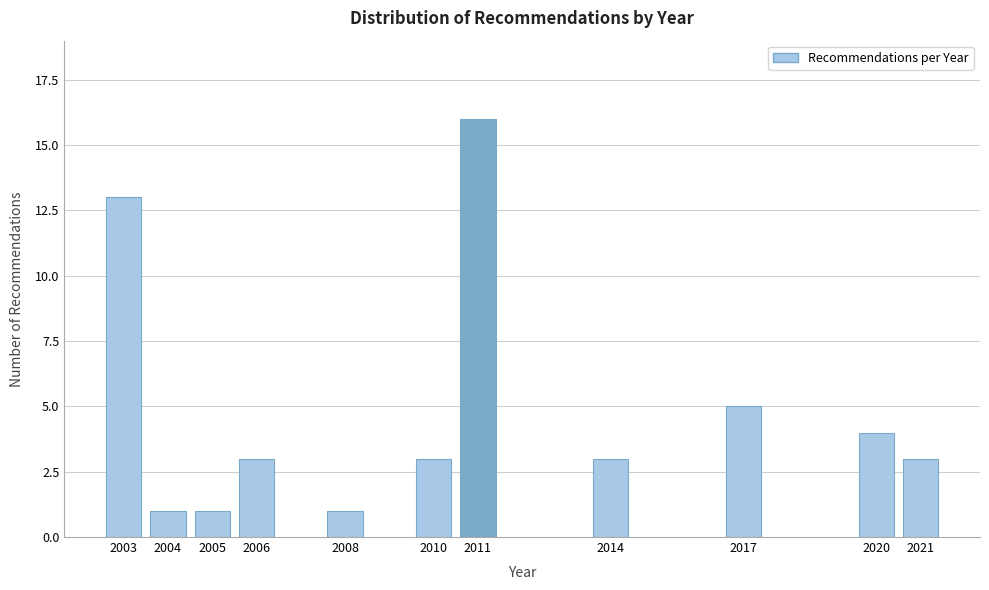

Reading left to right, list all the values displayed in this chart.

13	1	1	3	1	3	16	3	5	4	3